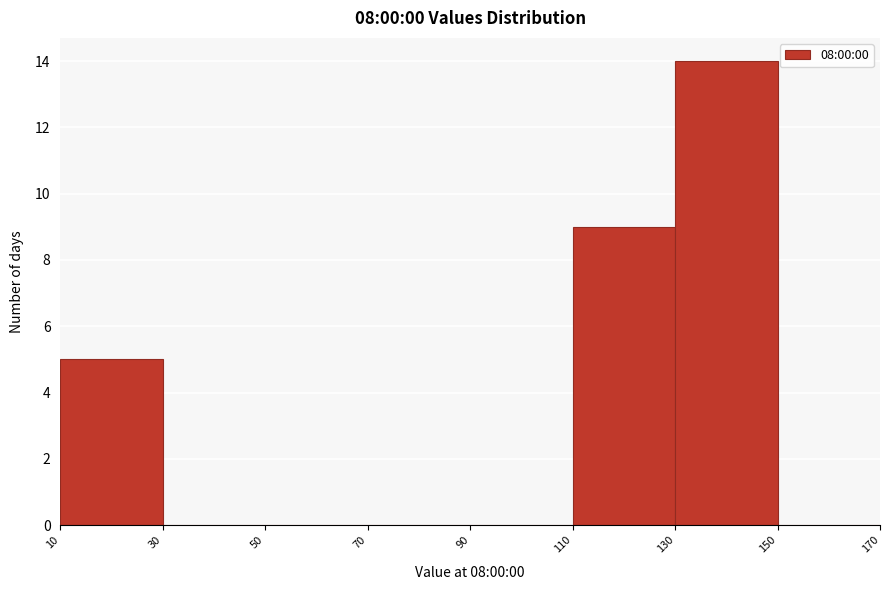

What is the height of the bar covering 10 to 30 on the x-axis? The values are not printed on the chart, so give them approximately, as read against the axis.

5